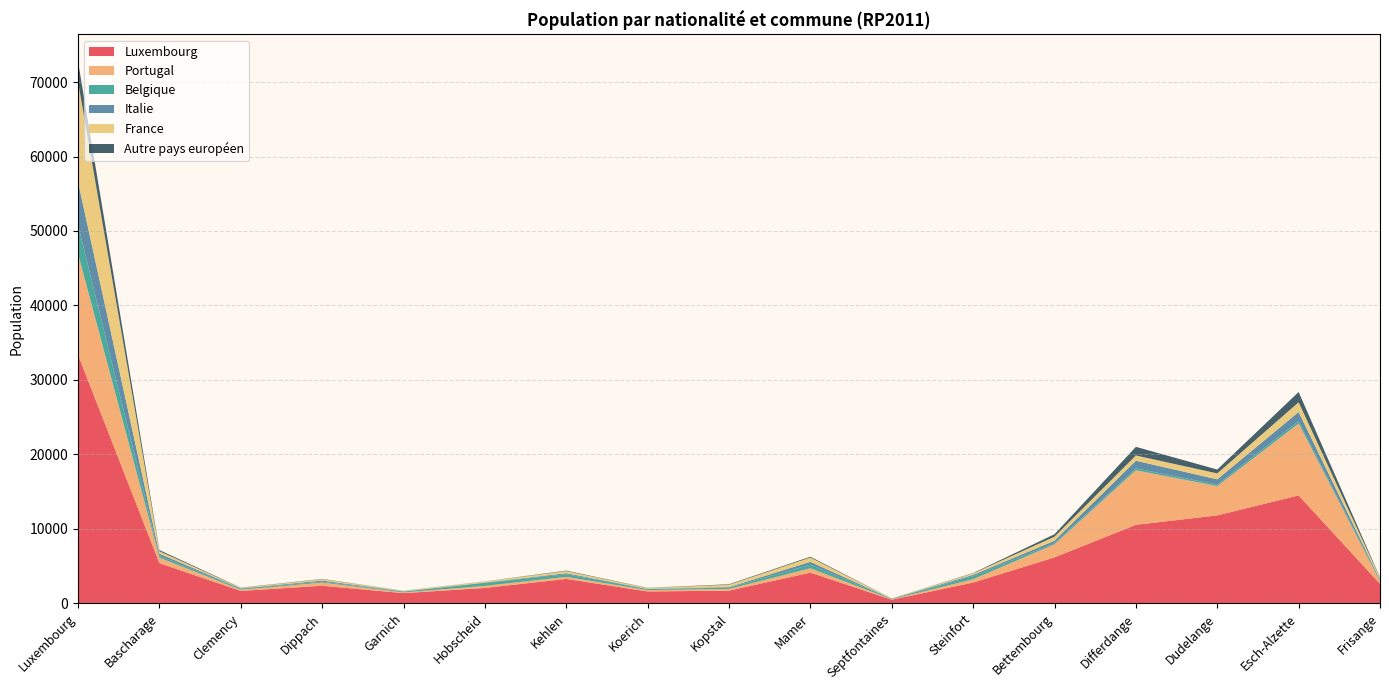

Reading right to left, what are all the values shown in this chart?

Luxembourg: Frisange=2616	Esch-Alzette=14497	Dudelange=11814	Differdange=10547	Bettembourg=6177	Steinfort=2795	Septfontaines=493	Mamer=4128	Kopstal=1709	Koerich=1601	Kehlen=3283	Hobscheid=2070	Garnich=1374	Dippach=2366	Clemency=1671	Bascharage=5406	Luxembourg=33387
Portugal: Frisange=330	Esch-Alzette=9645	Dudelange=3933	Differdange=7322	Bettembourg=1750	Steinfort=449	Septfontaines=49	Mamer=579	Kopstal=230	Koerich=182	Kehlen=278	Hobscheid=280	Garnich=88	Dippach=425	Clemency=153	Bascharage=731	Luxembourg=13567
Belgique: Frisange=103	Esch-Alzette=321	Dudelange=194	Differdange=263	Bettembourg=152	Steinfort=418	Septfontaines=70	Mamer=486	Kopstal=178	Koerich=132	Kehlen=358	Hobscheid=399	Garnich=114	Dippach=118	Clemency=143	Bascharage=238	Luxembourg=3892
Italie: Frisange=135	Esch-Alzette=1233	Dudelange=714	Differdange=1021	Bettembourg=328	Steinfort=166	Septfontaines=13	Mamer=380	Kopstal=74	Koerich=35	Kehlen=130	Hobscheid=43	Garnich=41	Dippach=149	Clemency=40	Bascharage=301	Luxembourg=5750
France: Frisange=251	Esch-Alzette=1306	Dudelange=796	Differdange=705	Bettembourg=549	Steinfort=197	Septfontaines=29	Mamer=578	Kopstal=311	Koerich=103	Kehlen=286	Hobscheid=146	Garnich=76	Dippach=184	Clemency=71	Bascharage=327	Luxembourg=13450
Autre pays européen: Frisange=56	Esch-Alzette=1382	Dudelange=518	Differdange=1158	Bettembourg=330	Steinfort=51	Septfontaines=10	Mamer=109	Kopstal=68	Koerich=29	Kehlen=66	Hobscheid=17	Garnich=12	Dippach=41	Clemency=32	Bascharage=156	Luxembourg=2705